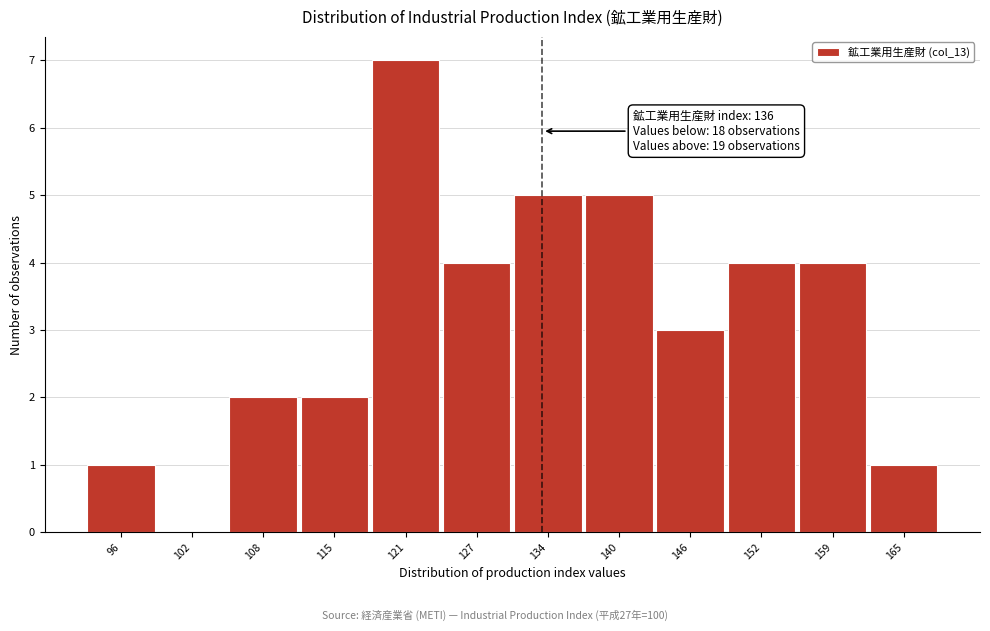

Reading right to left, transcribe all the data shown in this chart.

165=1	159=4	152=4	146=3	140=5	134=5	127=4	121=7	115=2	108=2	102=0	96=1